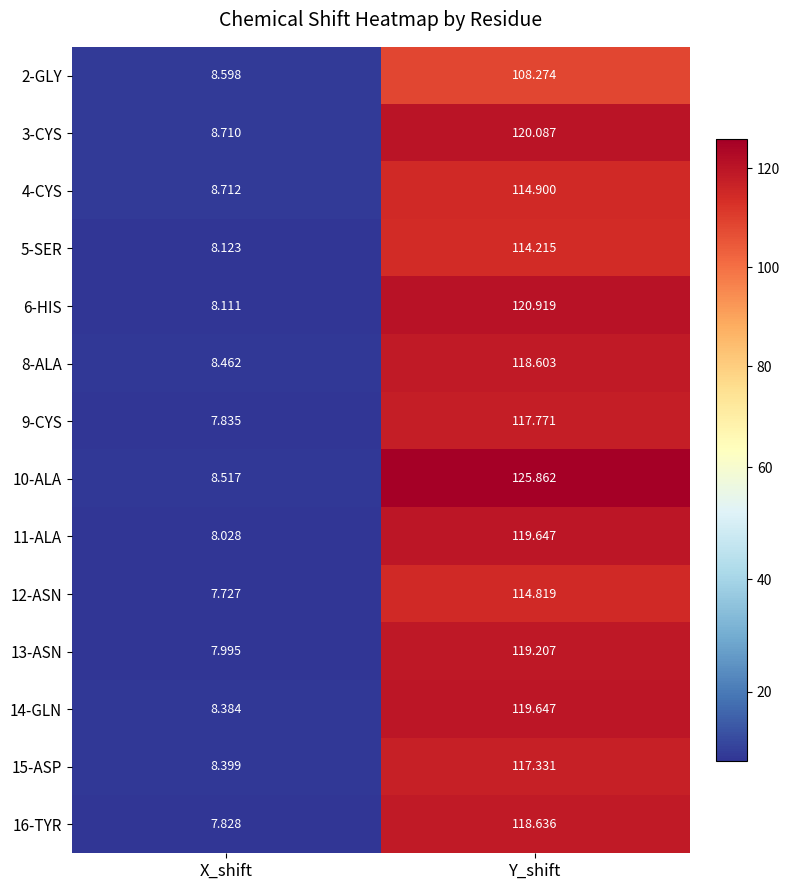

Where does the 9-CYS series first go above 117?

Y_shift